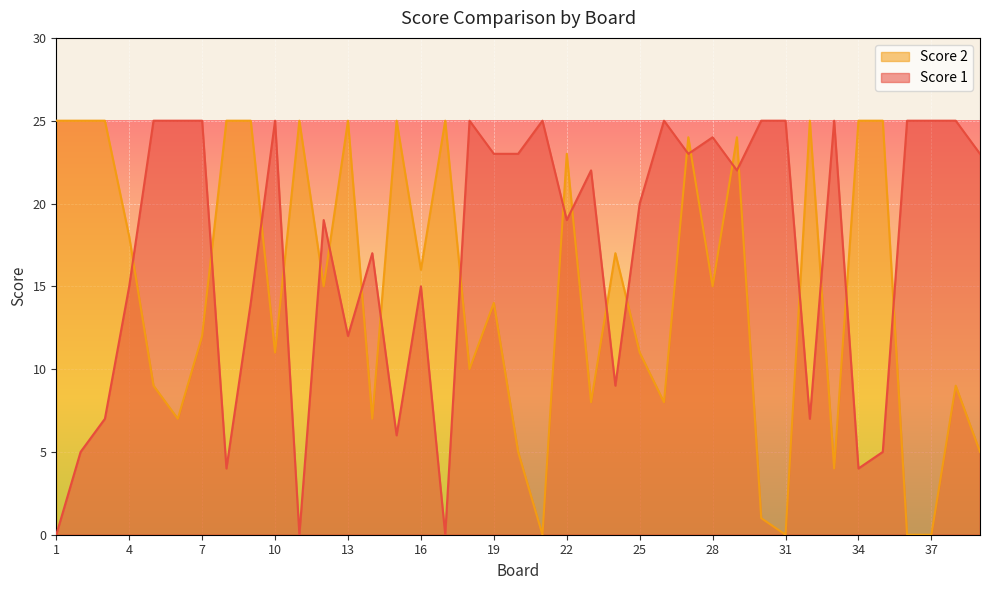

True or false: Score 1 has a value of 12 at 32.

False